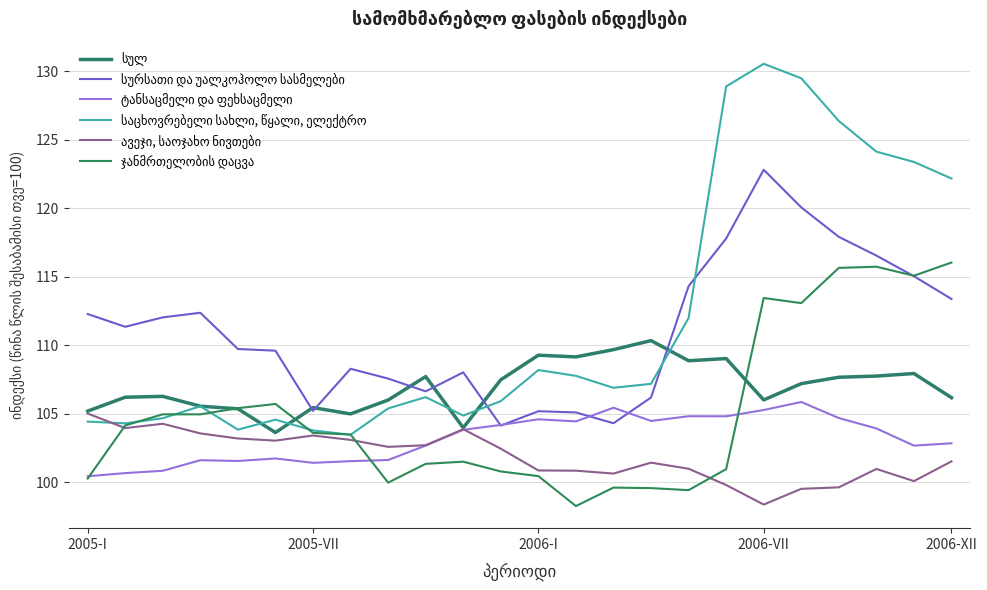

Does the chart display data point markers on the line(s)?

No